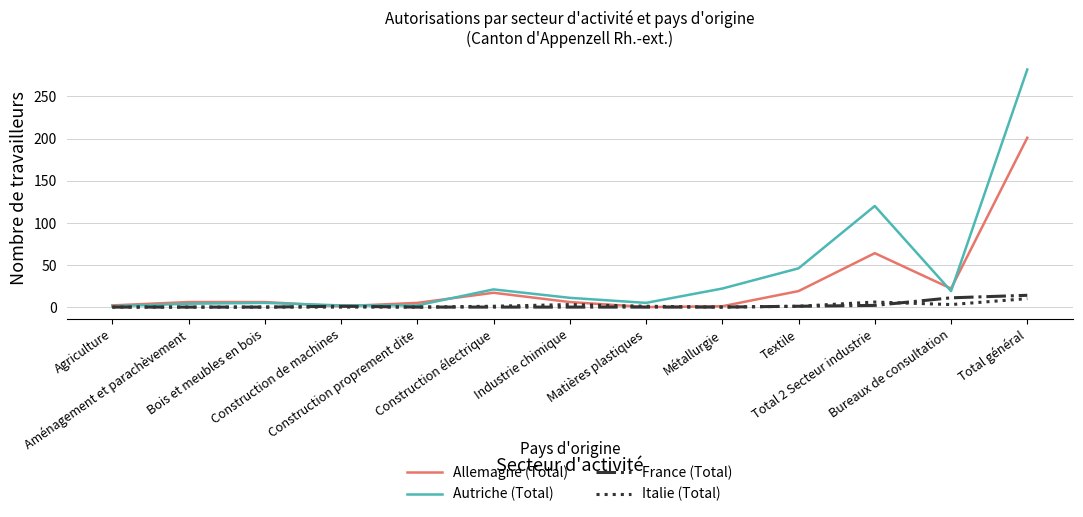

Which series has the widest spread of values?

Autriche (Total)